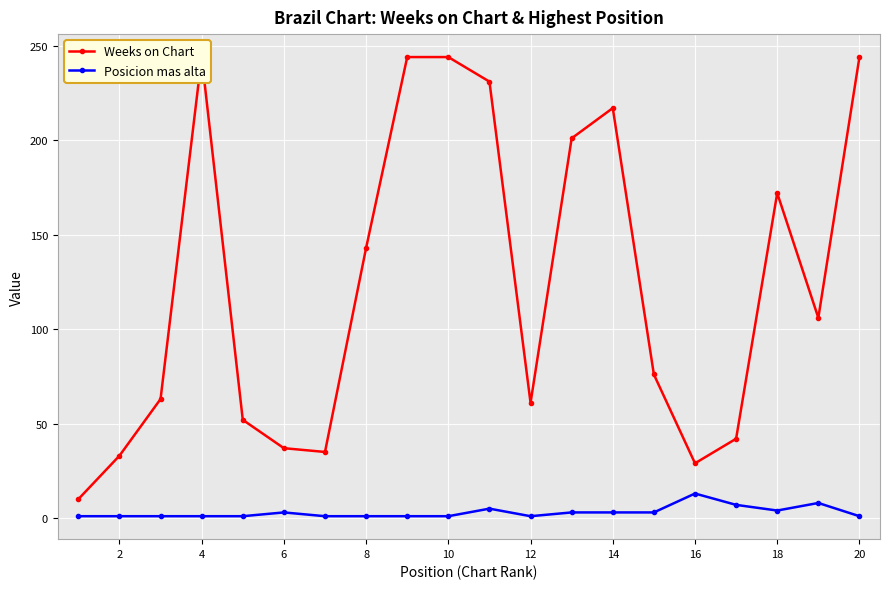

What is the maximum value for Posicion mas alta?

13